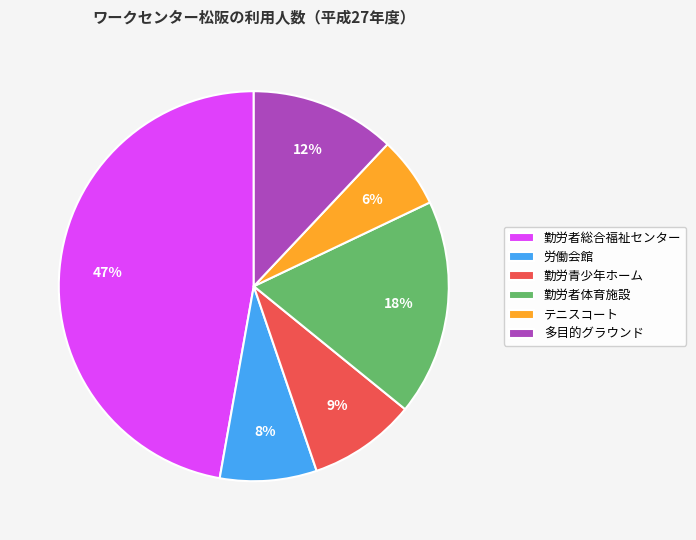

What is the largest slice in the pie chart?

勤労者総合福祉センター